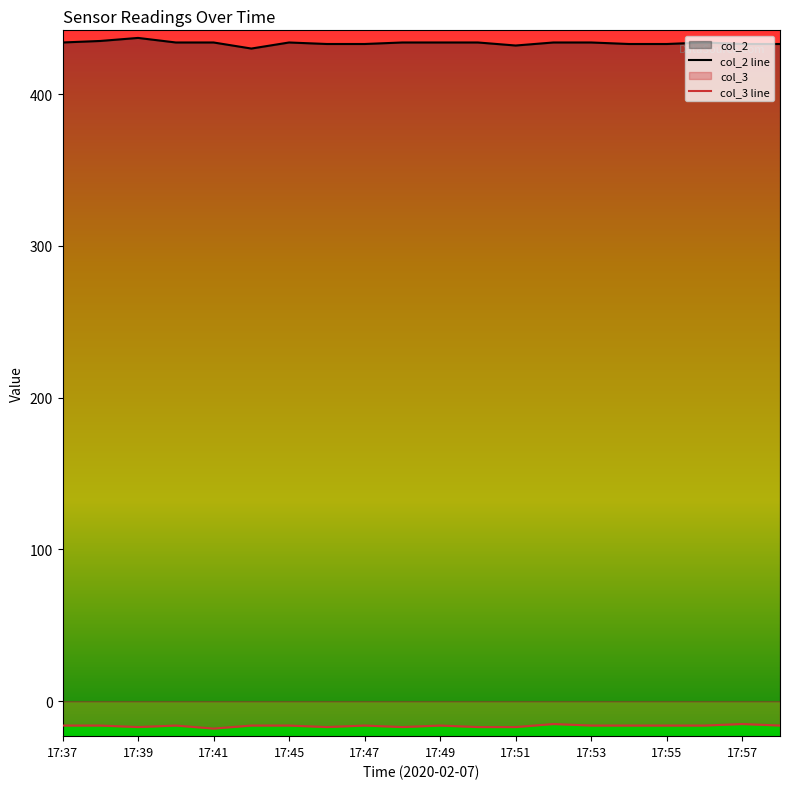

What is the total value across all series at 17:55?

417